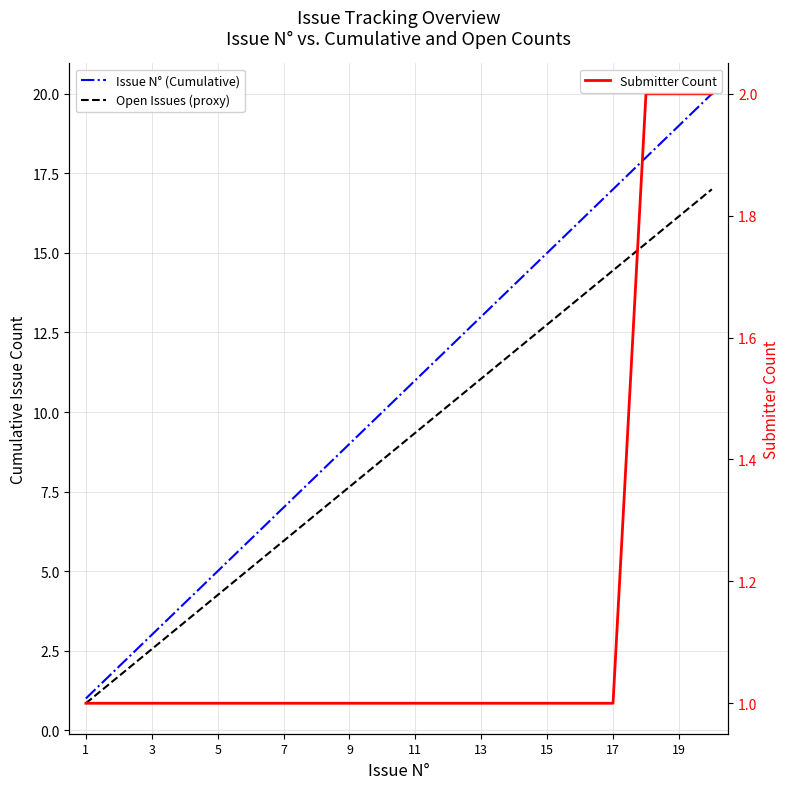

Does the chart have visible grid lines?

Yes